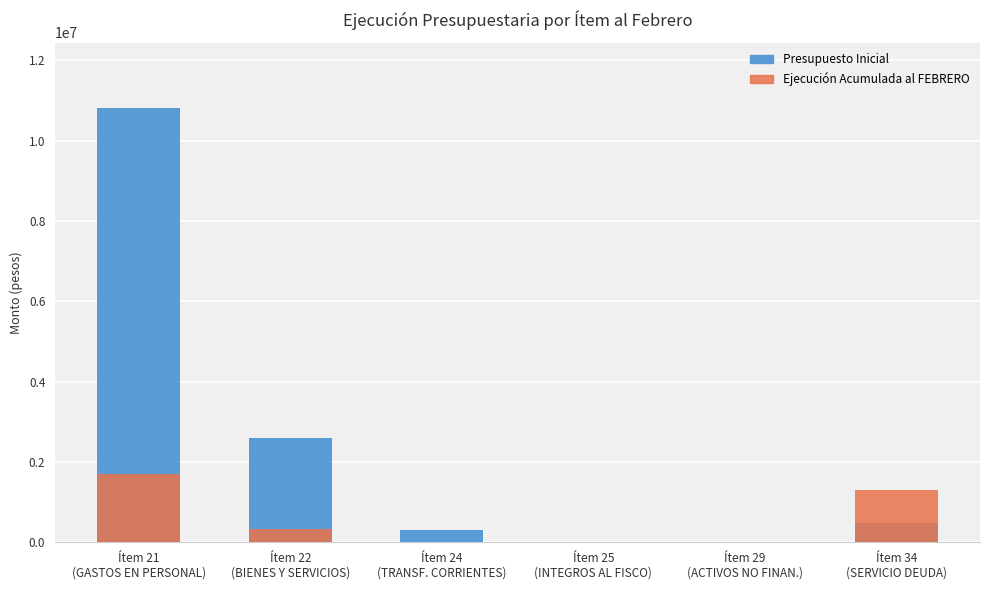

True or false: Presupuesto Inicial has a value of 1259596 at Ítem 22
(BIENES Y SERVICIOS).

False